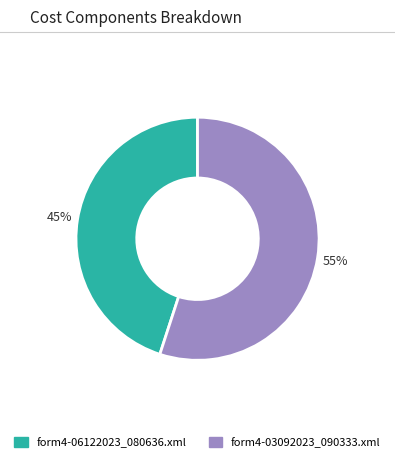

Does any single category account for the majority?

Yes